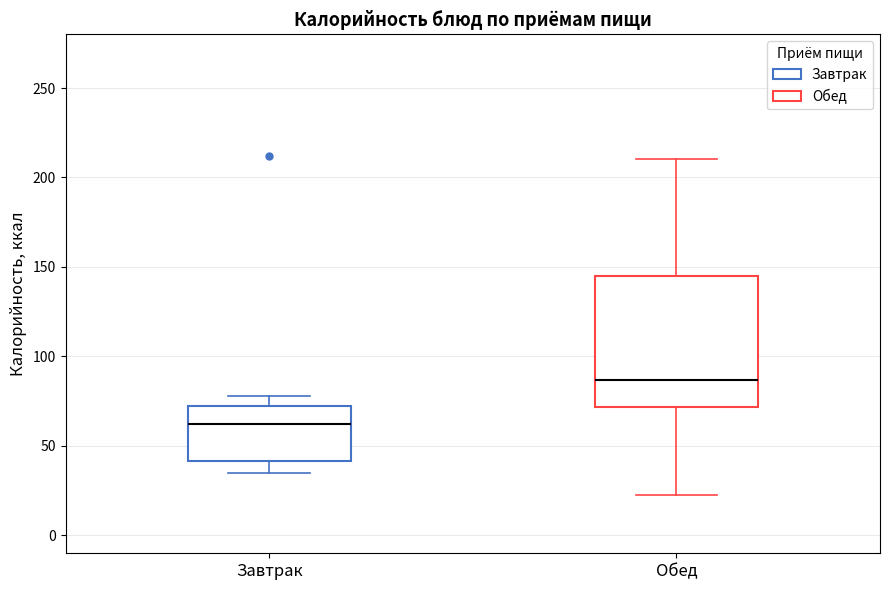

Reading left to right, read every box against the y-axis: the position of its median line, the range the box covers, and the ends of its whiskers. The values are not printed on the chart, so give them approximately, as read against the axis.

Завтрак: median 60, box 40 to 70, whiskers 35 to 80
Обед: median 85, box 70 to 145, whiskers 25 to 210